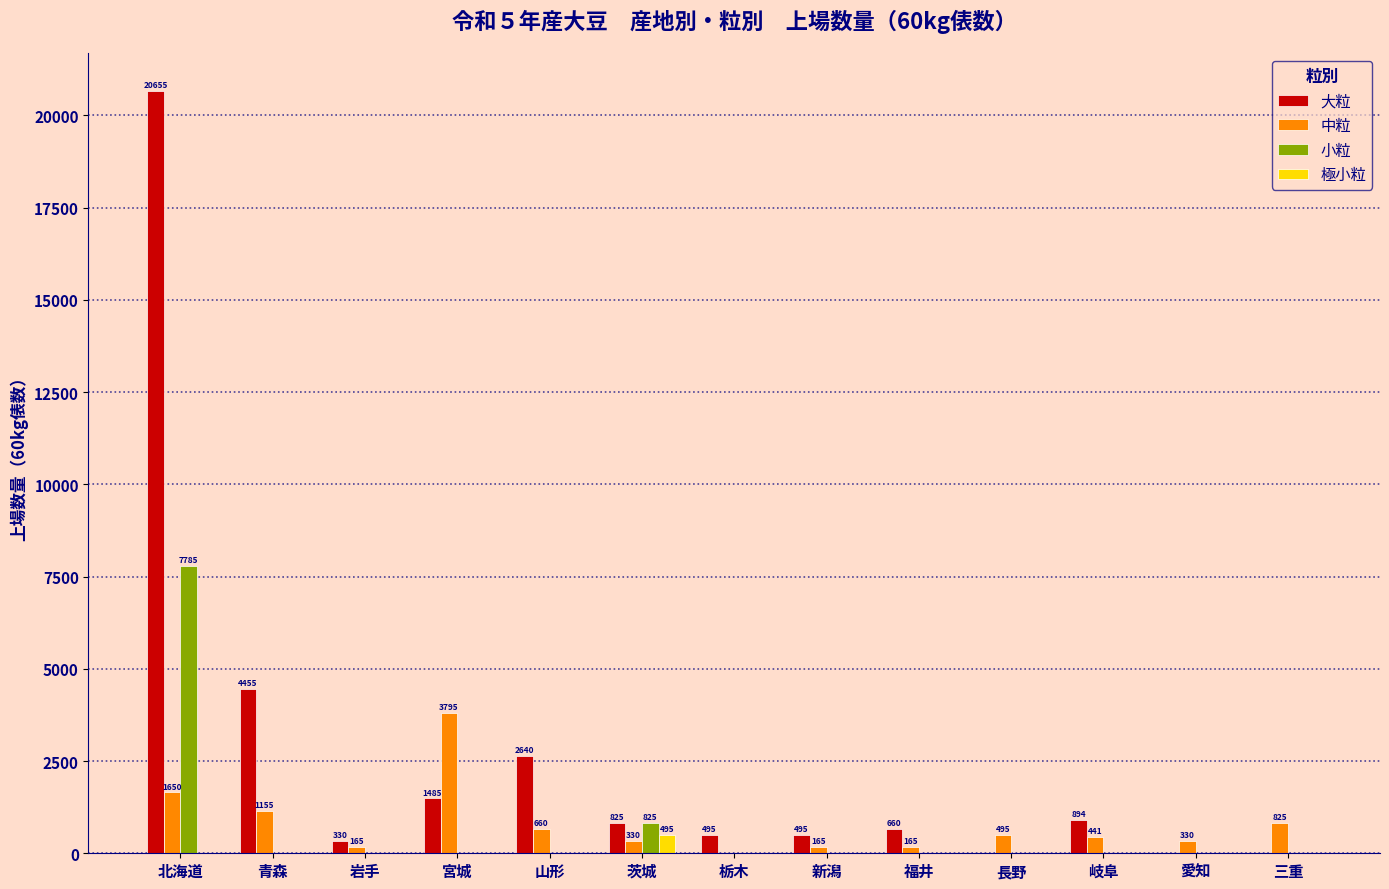

The 大粒 series shows 9085.2 at 愛知. True or false?

False